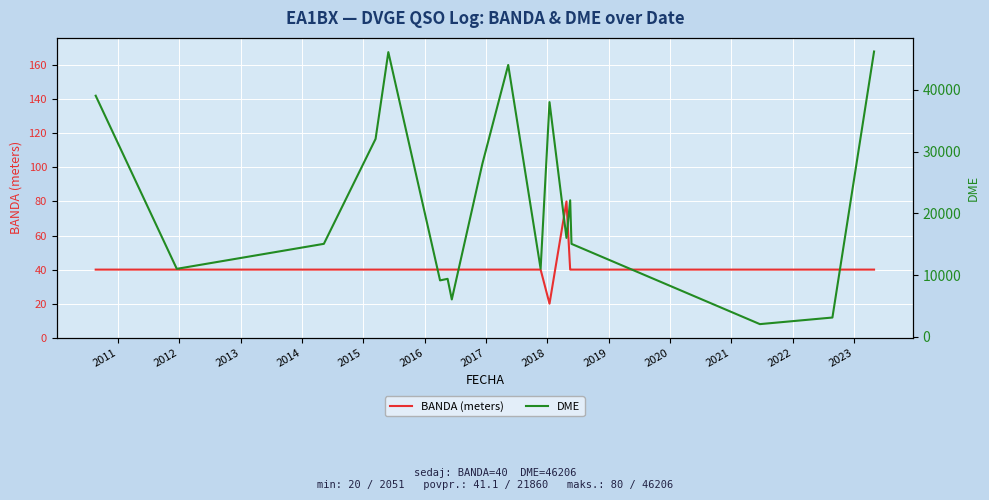

At how many categories does at least one series exceed 3014?

17